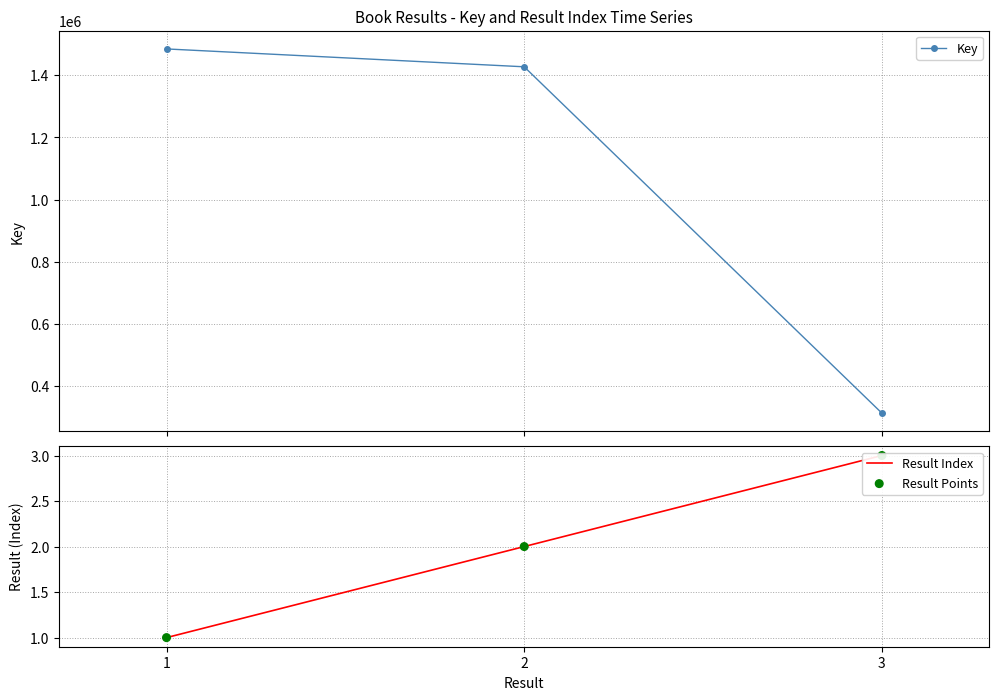

Which series reaches the maximum Y coordinate?

Key